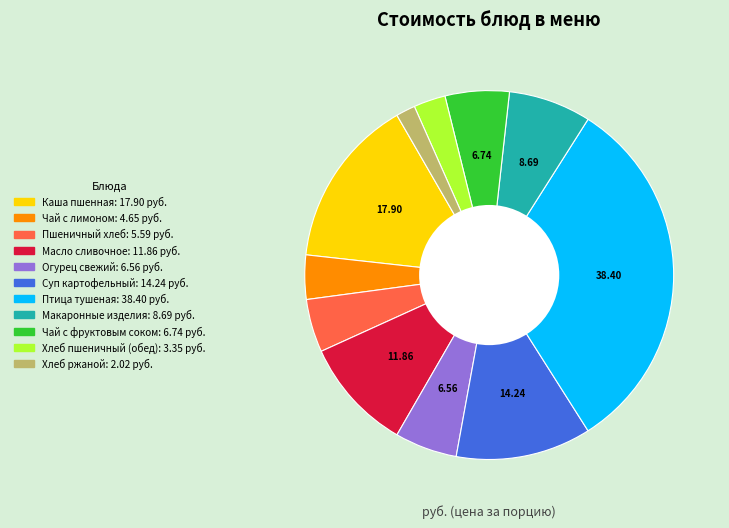

Approximately how many times larger is the value at Хлеб пшеничный (обед) compared to Чай с лимоном?

0.7